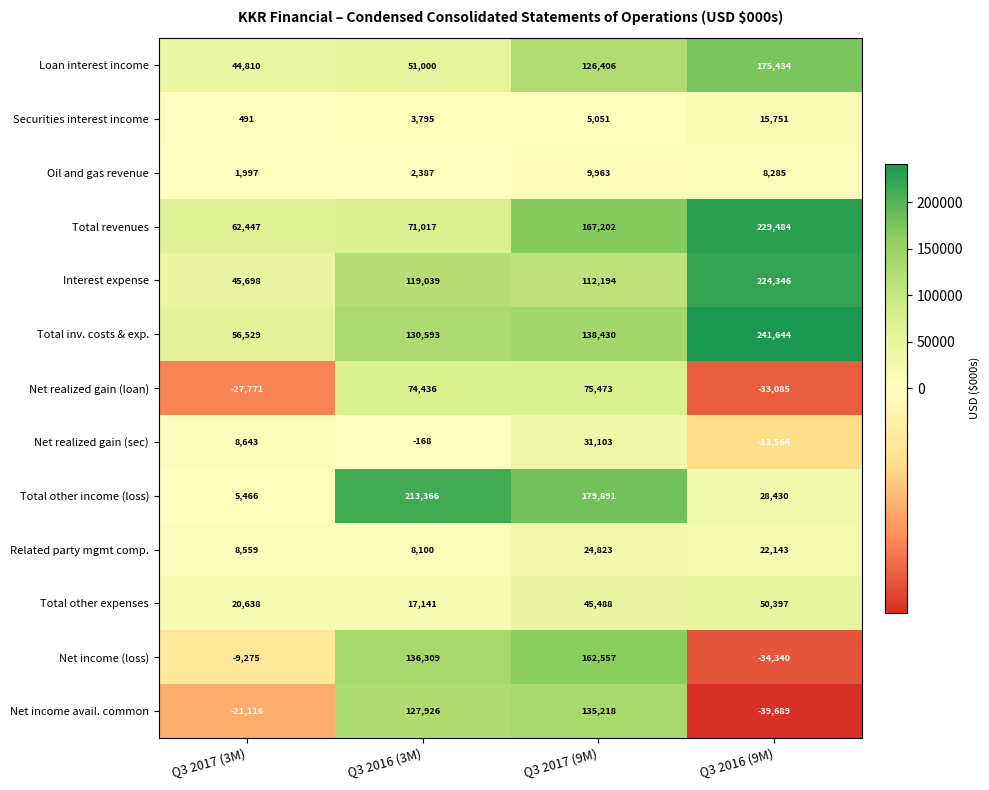

What is the average value of the Securities interest income series?

6272